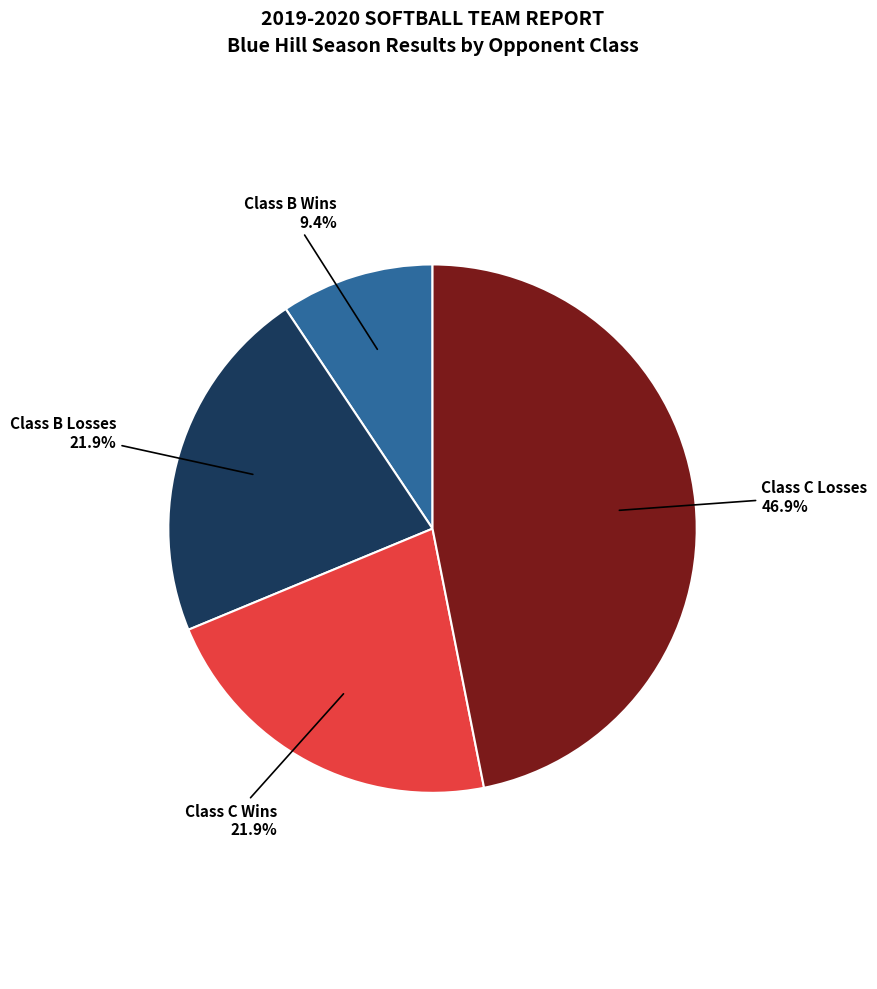

Does any single category account for the majority?

No